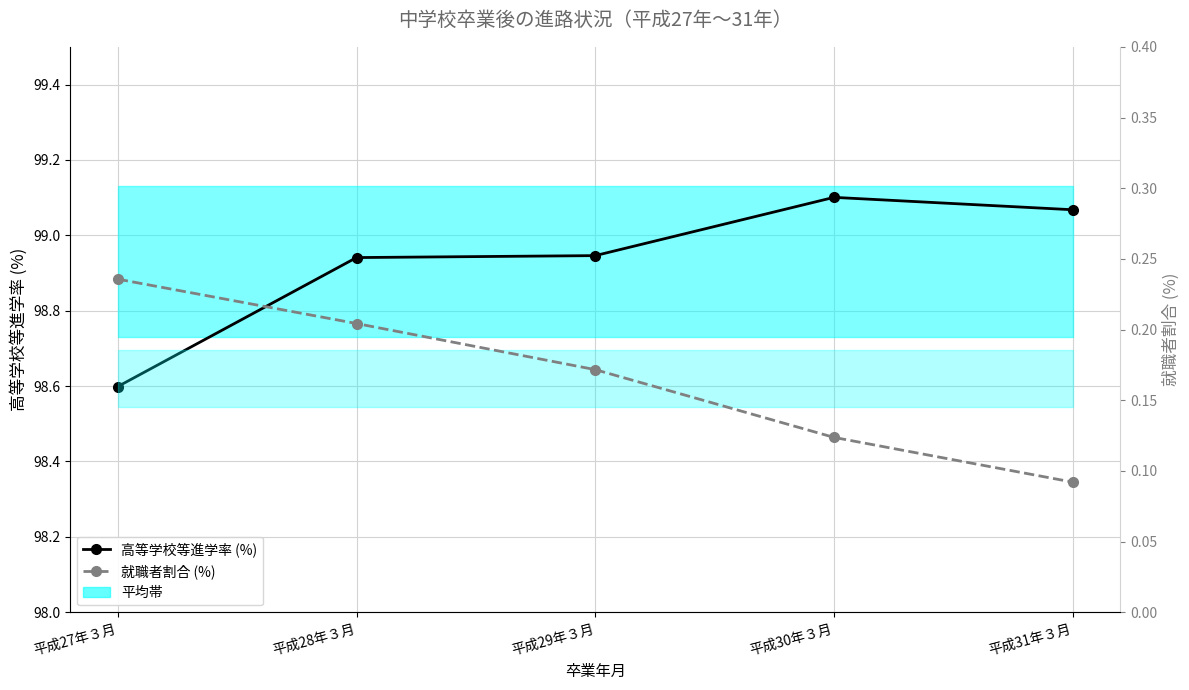

What is the minimum value for 高等学校等進学率 (%)?

98.6